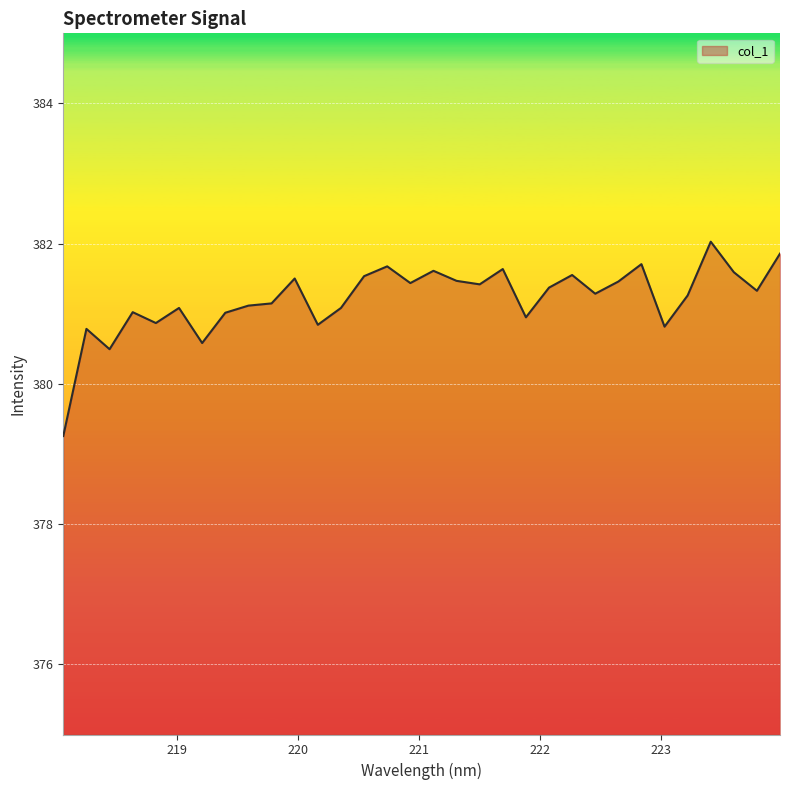

What is the greatest value displayed?

382.0